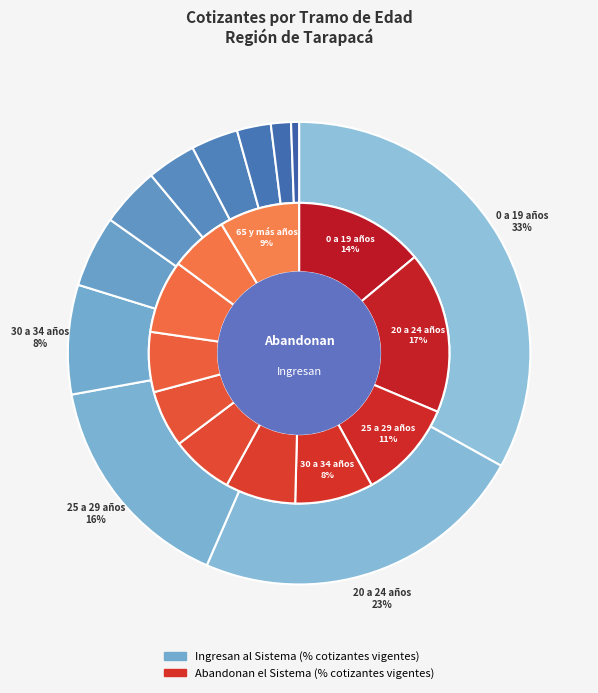

Is the sum of 45 a 49 años and 25 a 29 años greater than half?

No